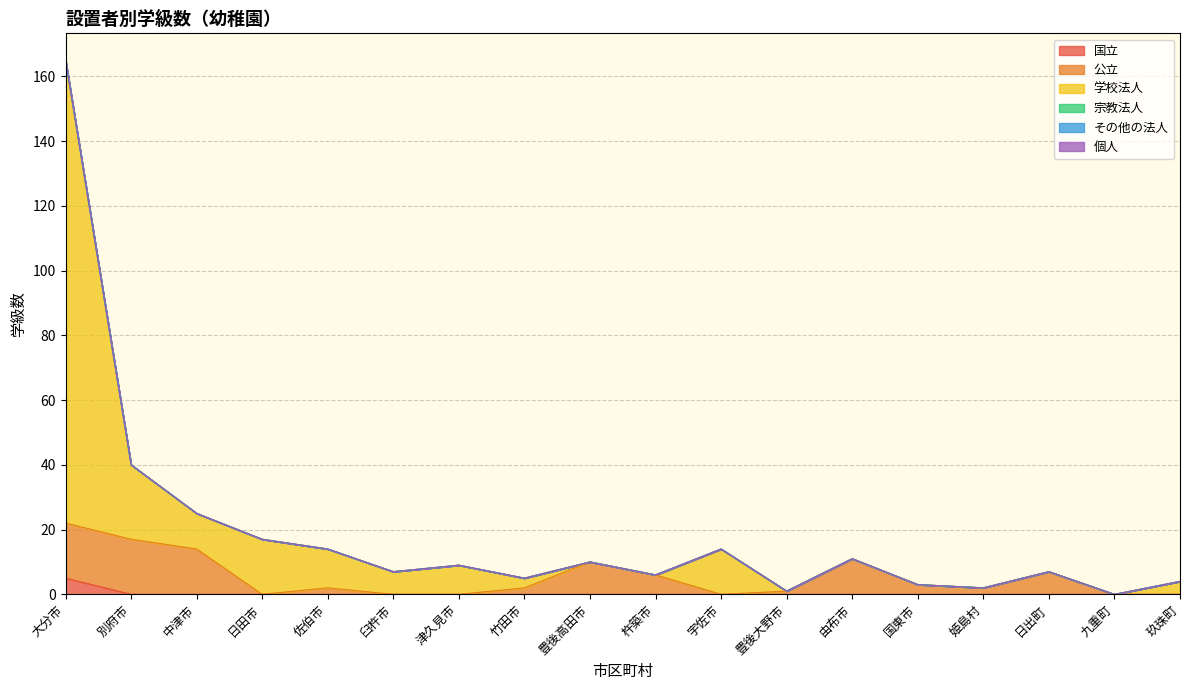

Rank the series at 由布市 from highest to lowest value.

公立, 学校法人, 国立